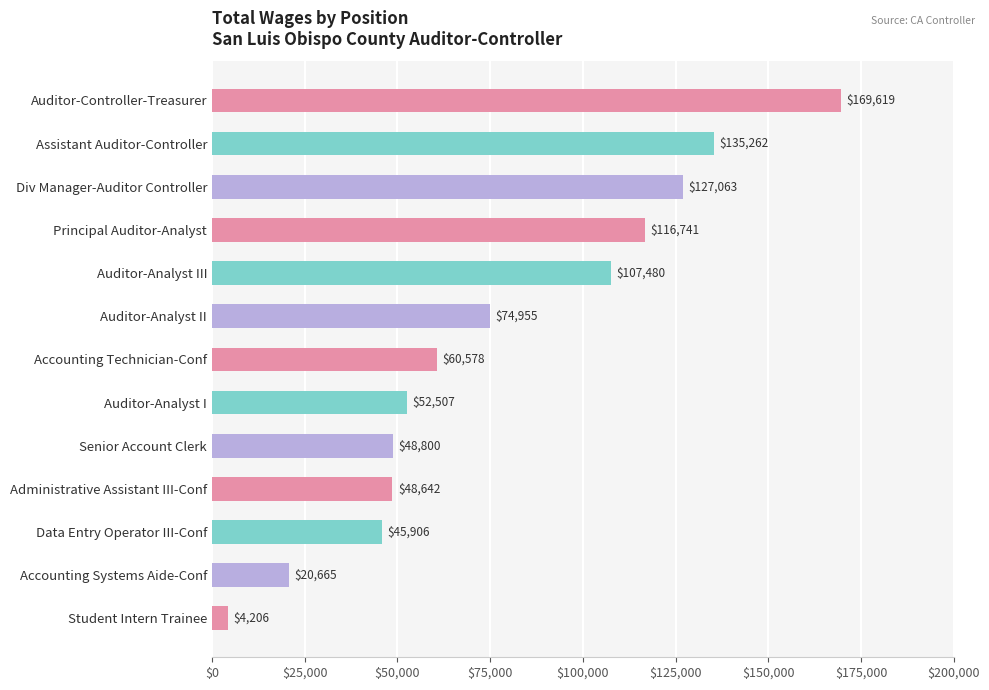

The value at Auditor-Analyst II is 74955. True or false?

True